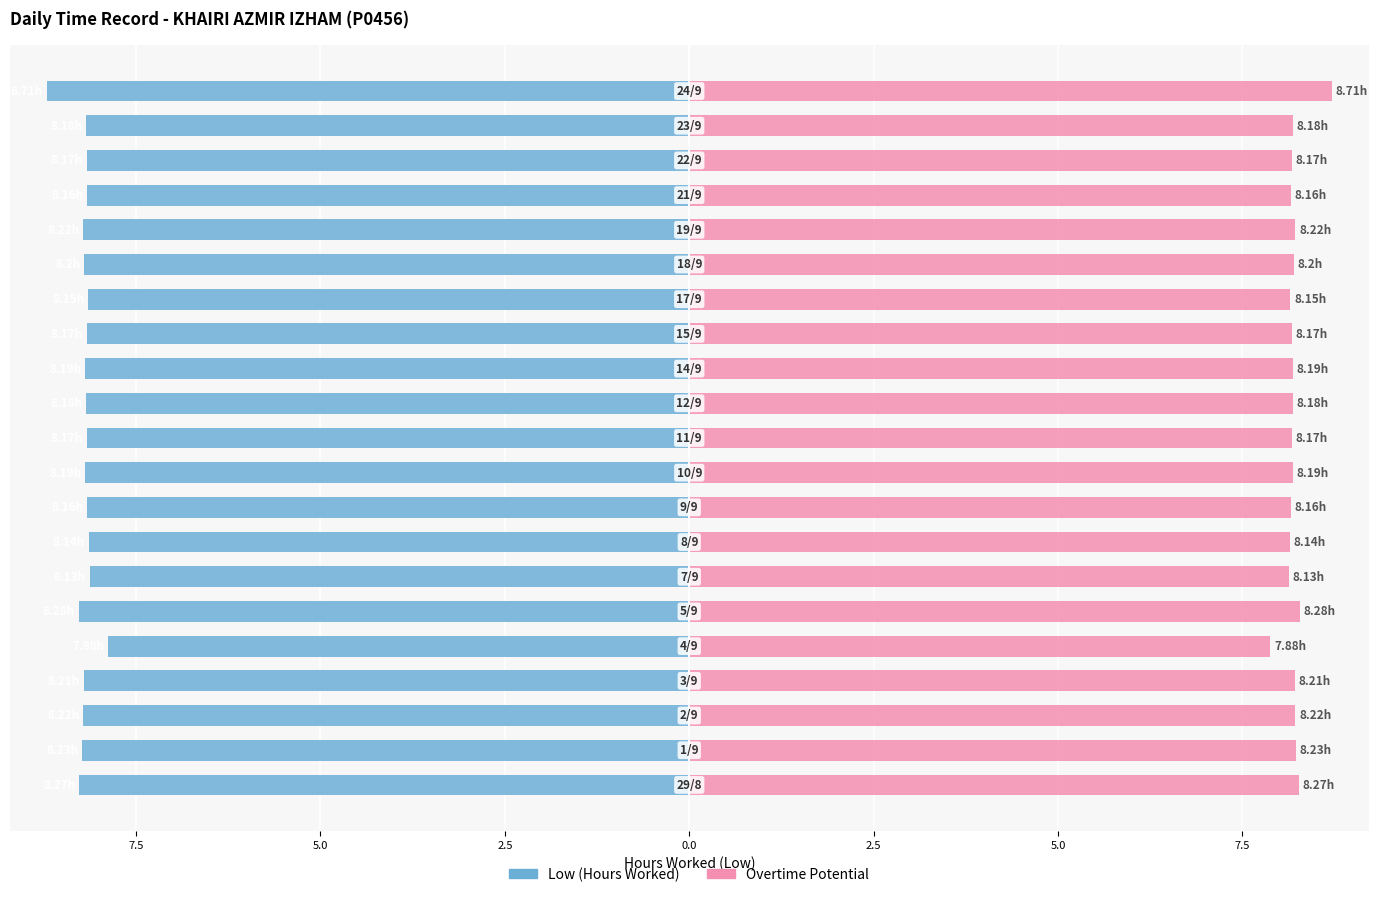

What is the lowest value of the Low (Hours Worked) series?

-8.7